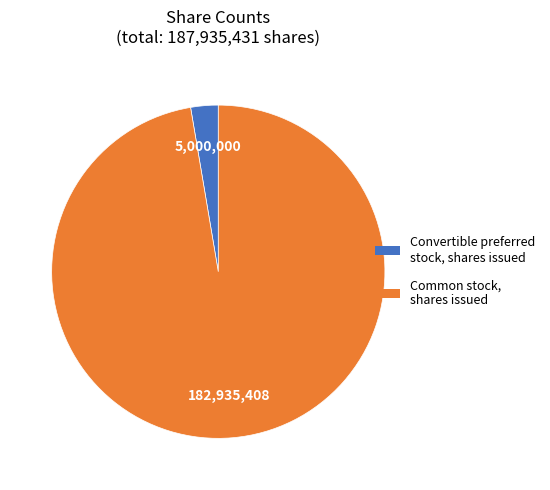

Rank the categories by value from lowest to highest.

Convertible preferred stock, shares issued, Common stock, shares issued